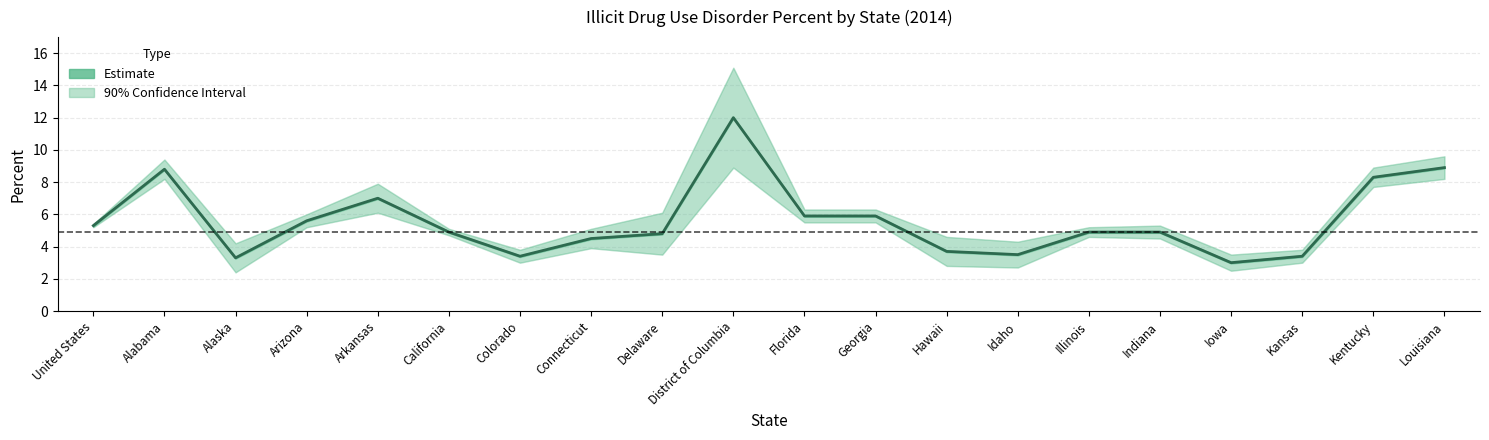

At which label is the value closest to 7?

Arkansas